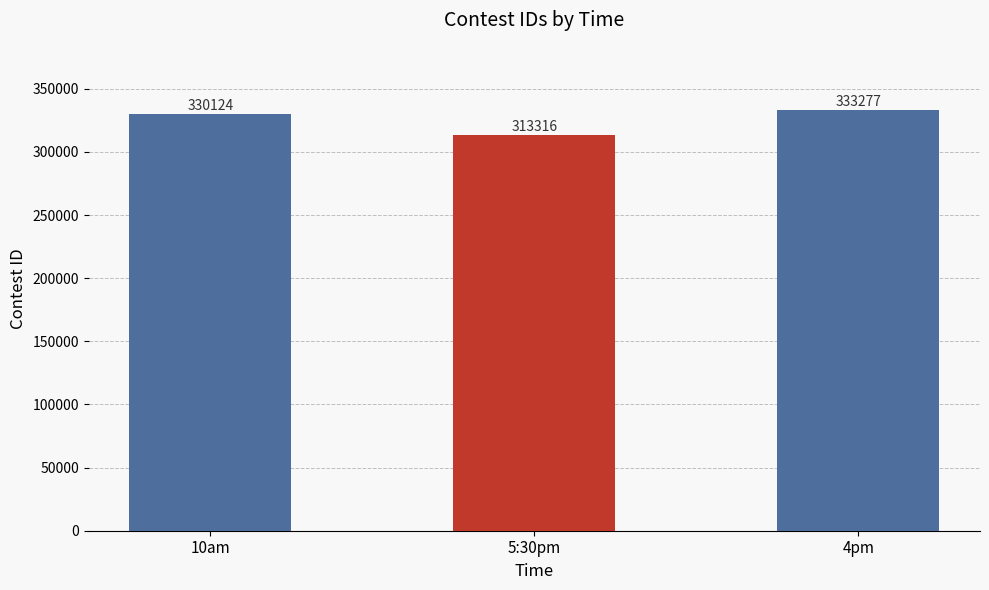

Which category has the highest value across all series?

4pm